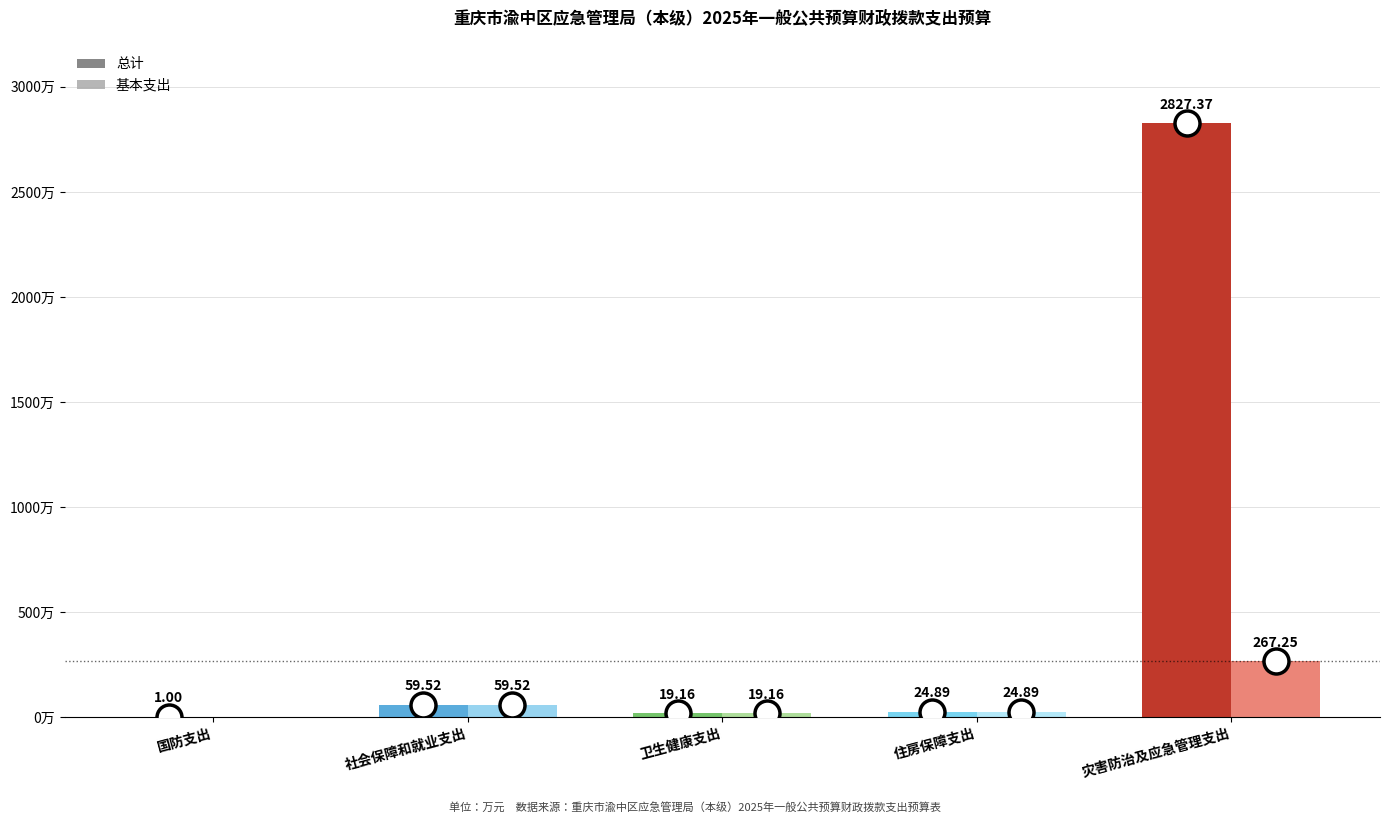

Where is 基本支出 nearest to the value 133?

社会保障和就业支出